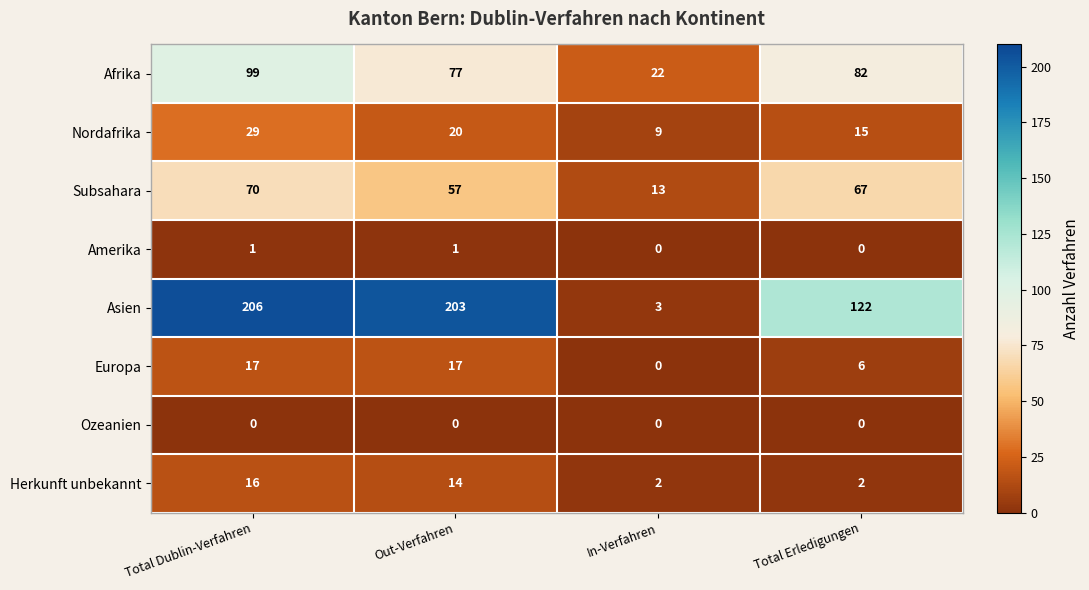

Is it true that Subsahara equals 13 at In-Verfahren?

True